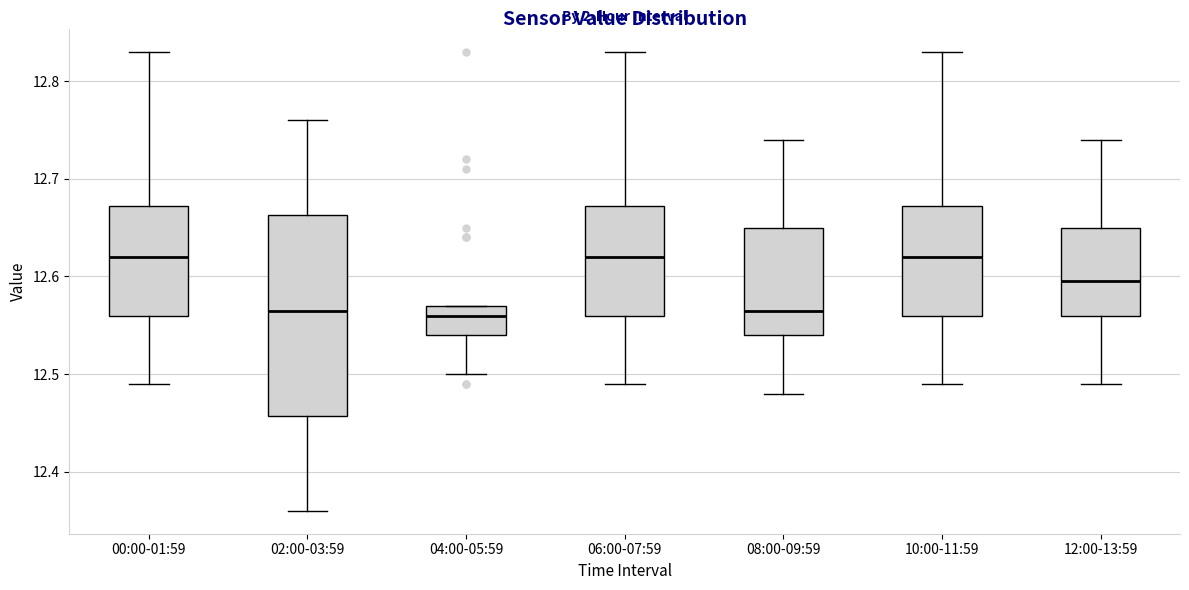

Which box is the tallest, from its lower edge to its upper edge?

02:00-03:59